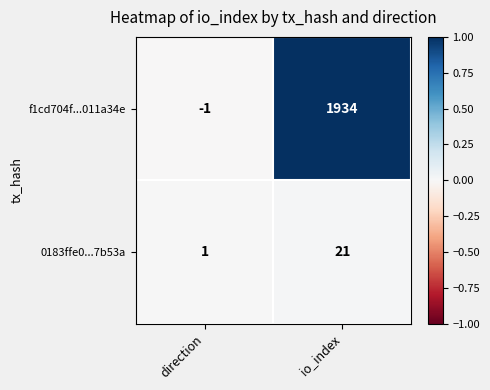

How many distinct data groups are displayed?

2